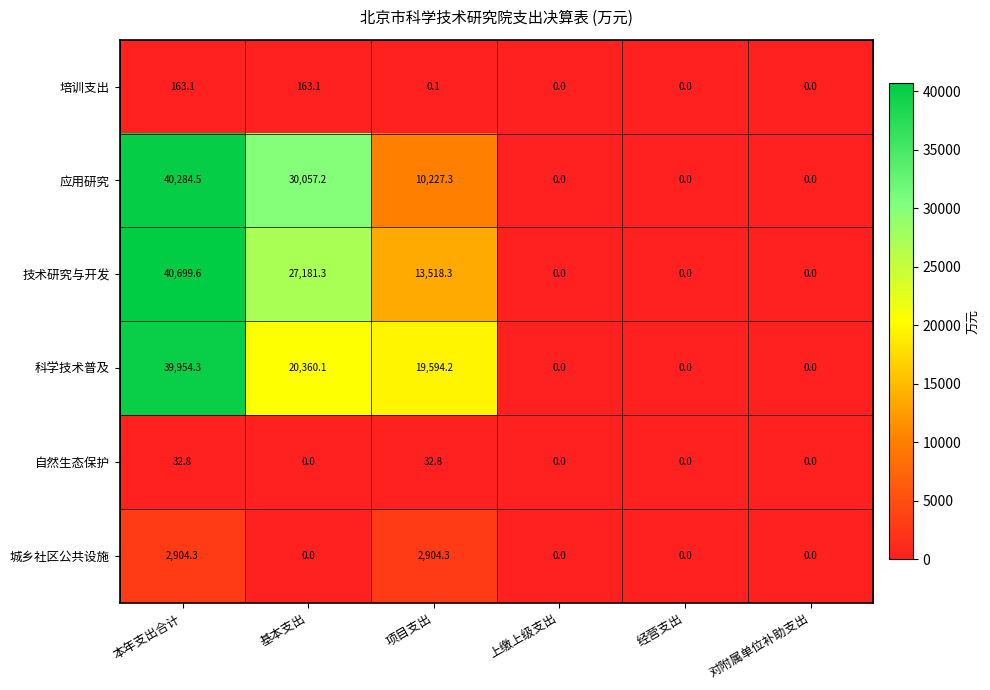

What is the difference between the second highest and minimum values in the 应用研究 series?

30057.2